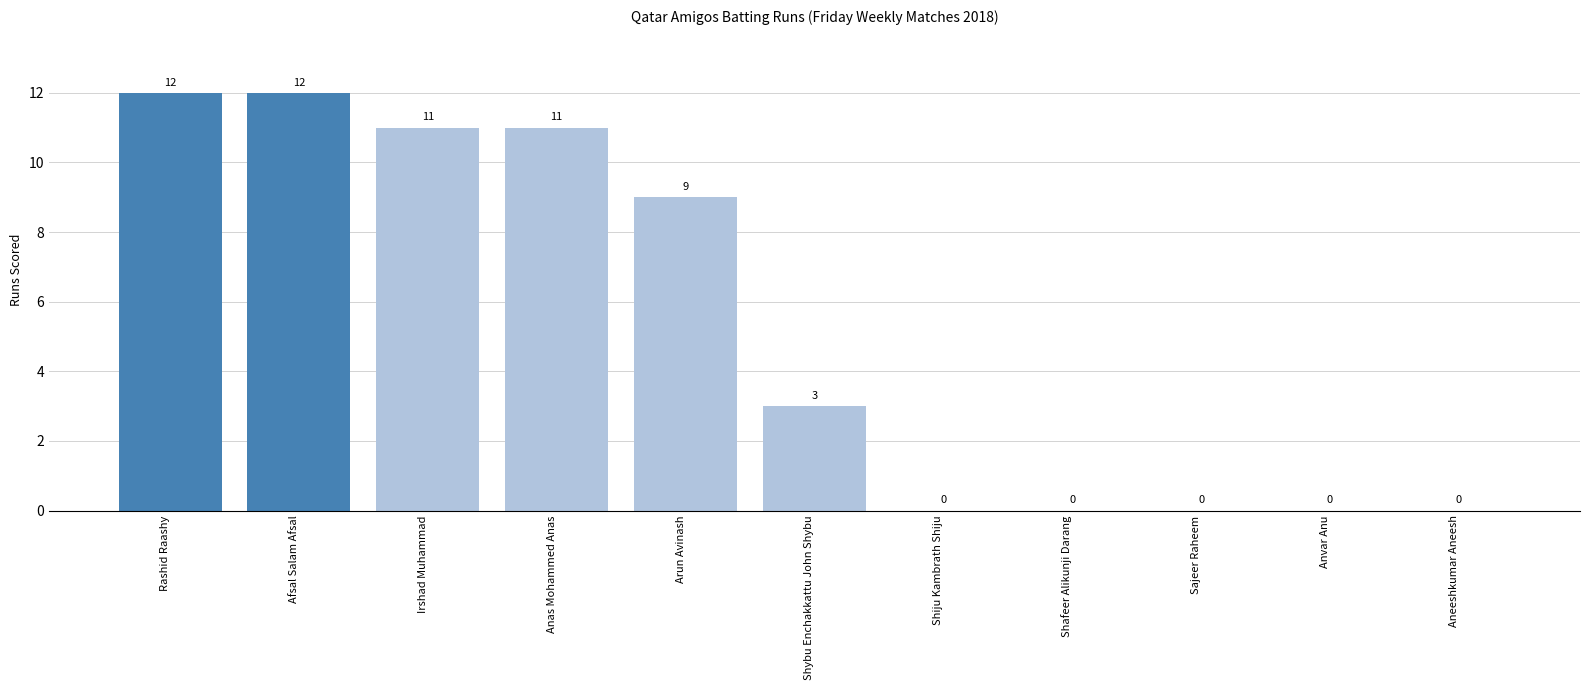

At which label does the data first exceed 3?

Rashid Raashy